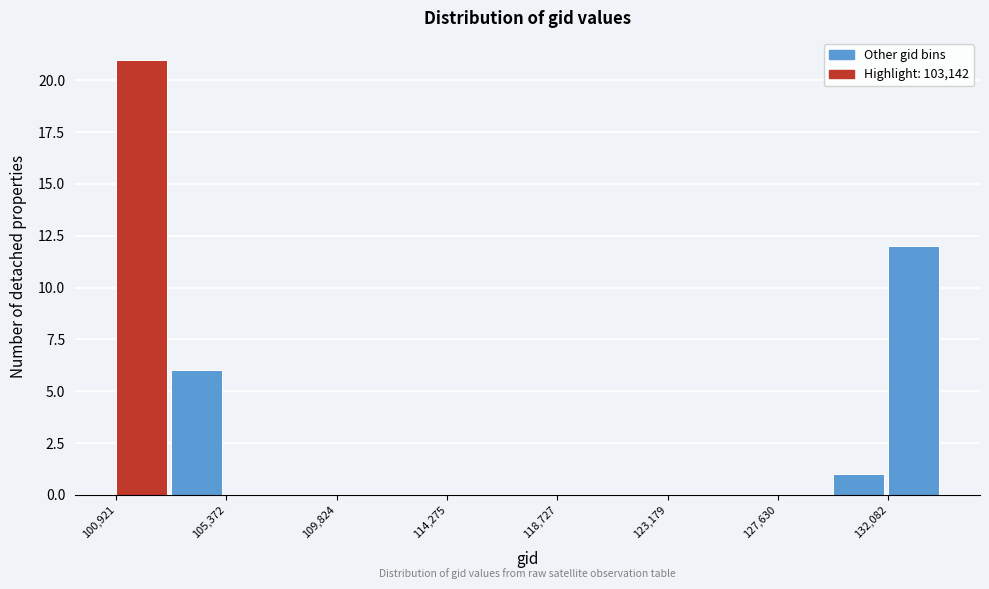

What is the height of the bar covering 132000 to 134500 on the x-axis? Neither the bar edges nor the heights are printed on the chart, so give them approximately, as read against the axes.

12